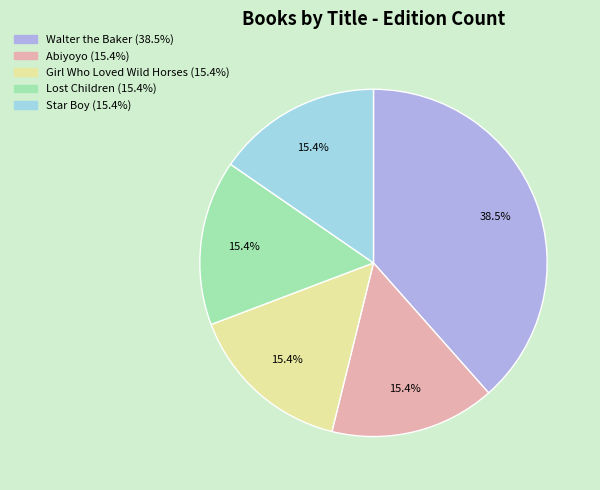

Does Girl Who Loved Wild Horses account for over 50% of the chart?

No